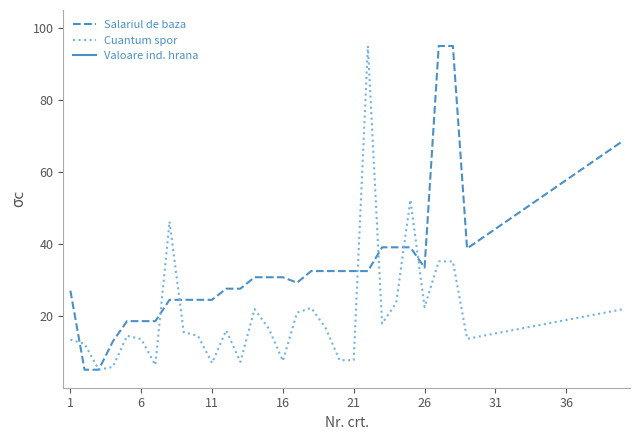

How many interior local valleys does the Cuantum spor series have?

8